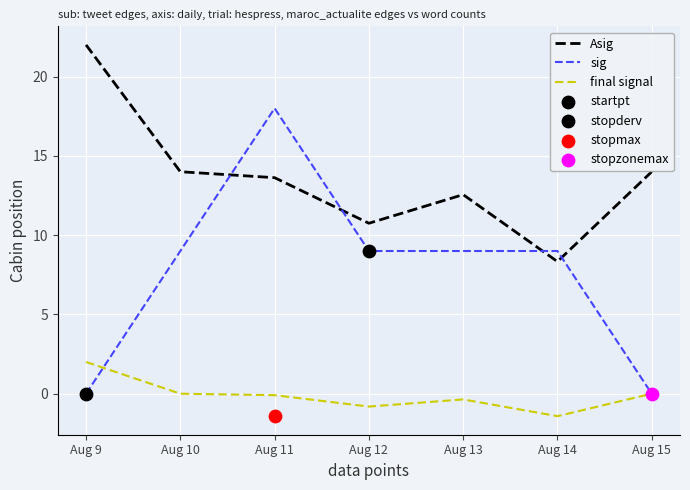

Which series contains the lowest Y value?

final signal